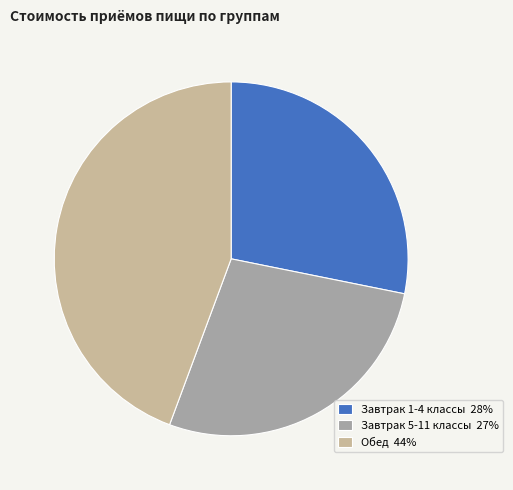

Count the number of slices in the pie.

3